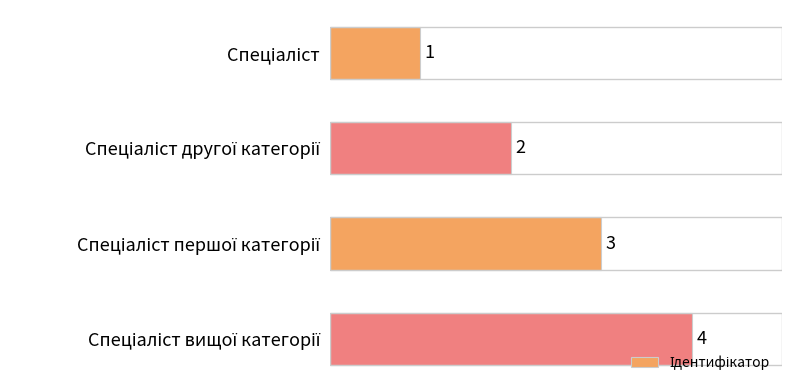

What is the value of the 3rd bar from the top?

3